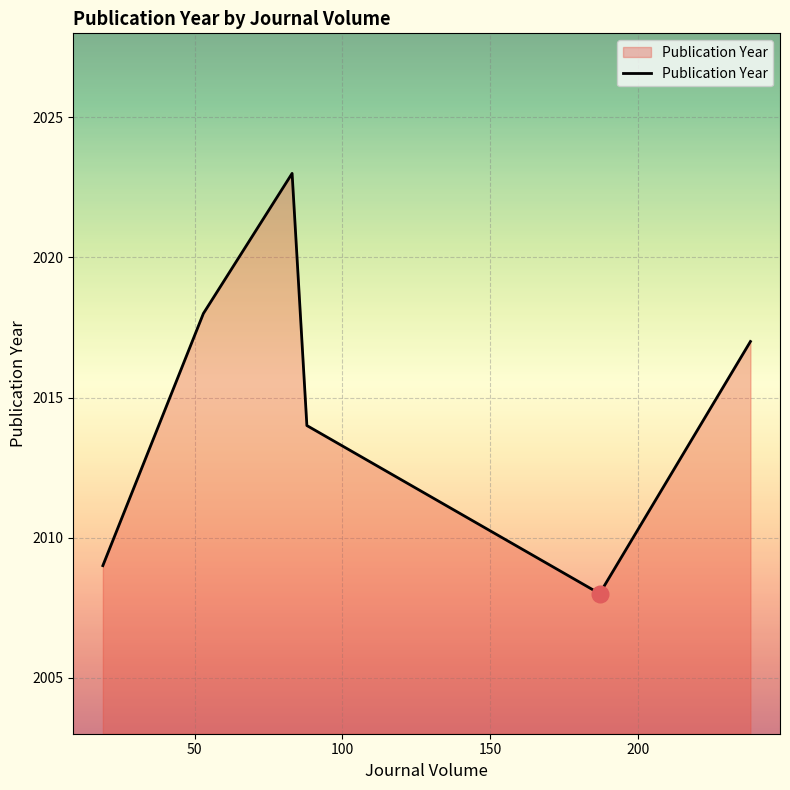

How many values are below 2017?

3